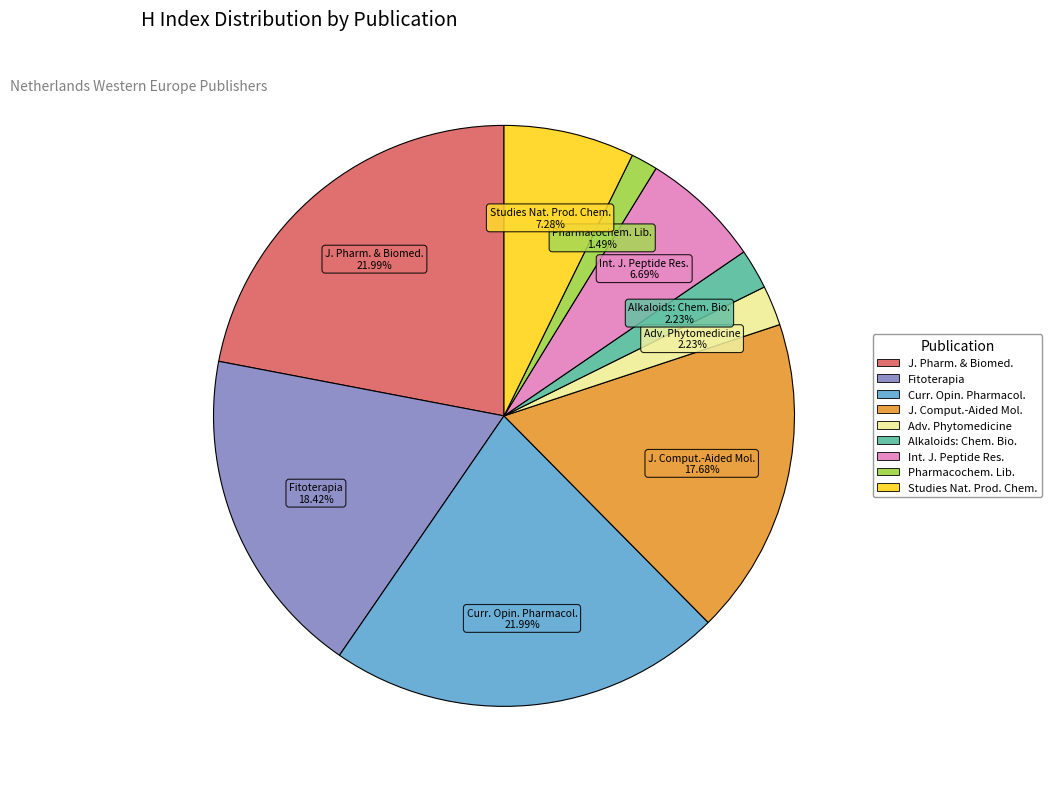

Is there any slice that represents more than half of the pie?

No